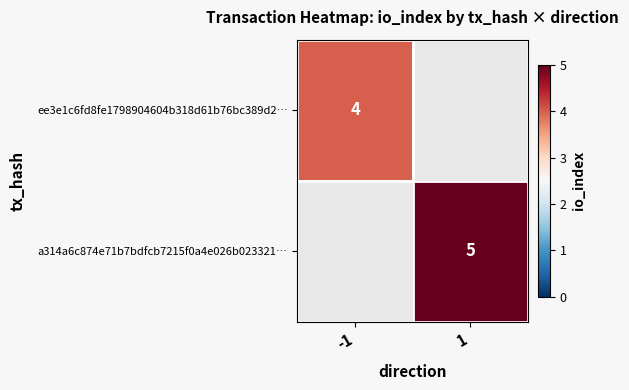

The a314a6c874e71b7bdfcb7215f0a4e026b023321… series shows 5 at 1. True or false?

True